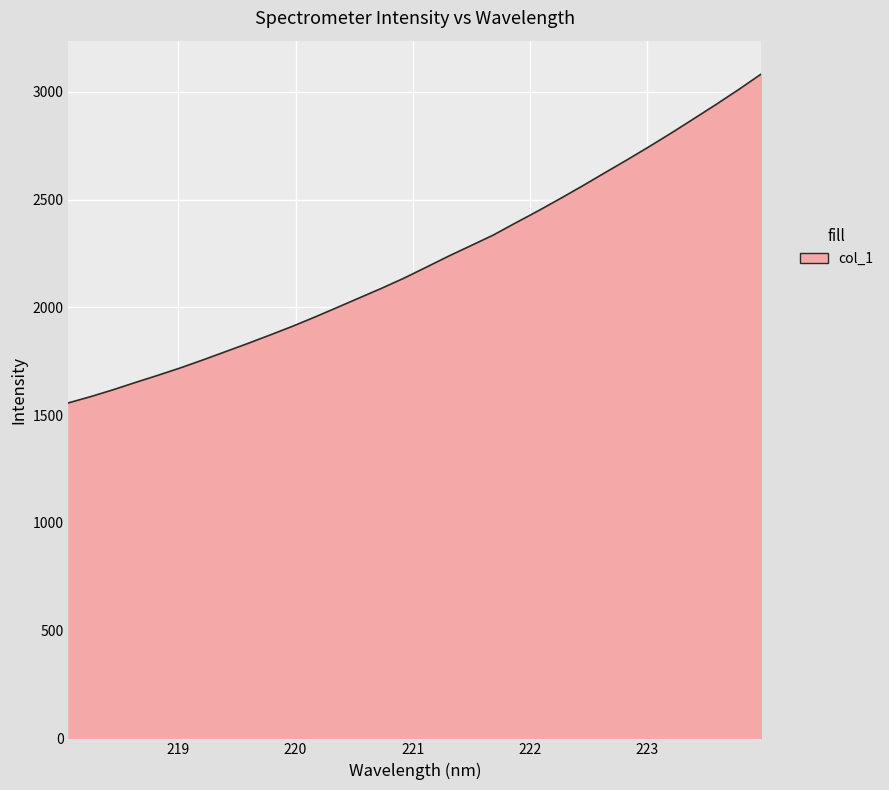

What is the minimum value shown in the chart?

1556.9